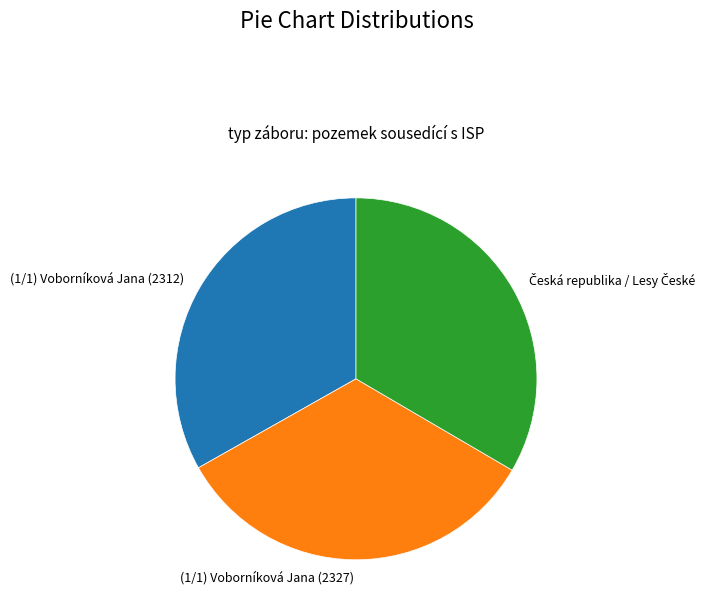

The (1/1) Voborníková Jana (2327) slice represents 33% of the pie. True or false?

True